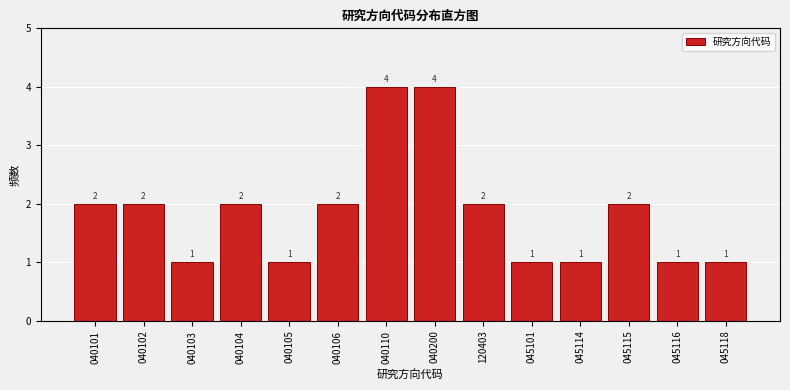

Reading left to right, what are all the values shown in this chart?

040101=2	040102=2	040103=1	040104=2	040105=1	040106=2	040110=4	040200=4	120403=2	045101=1	045114=1	045115=2	045116=1	045118=1